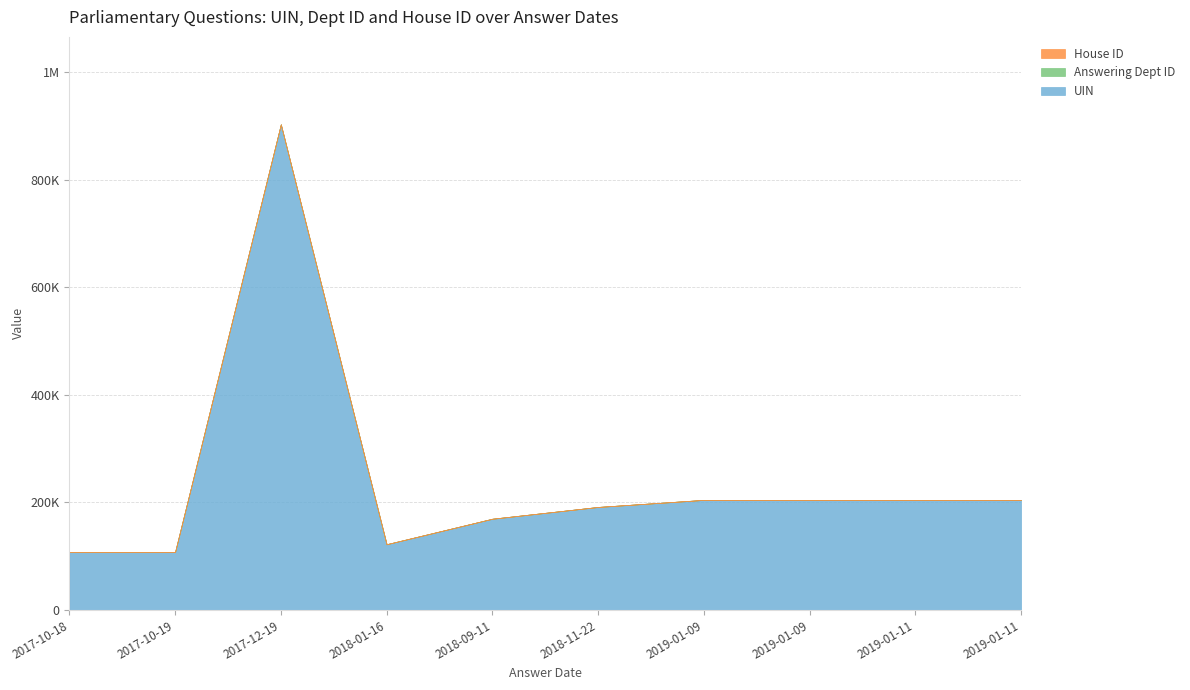

True or false: House ID and Answering Dept ID cross at least once.

False